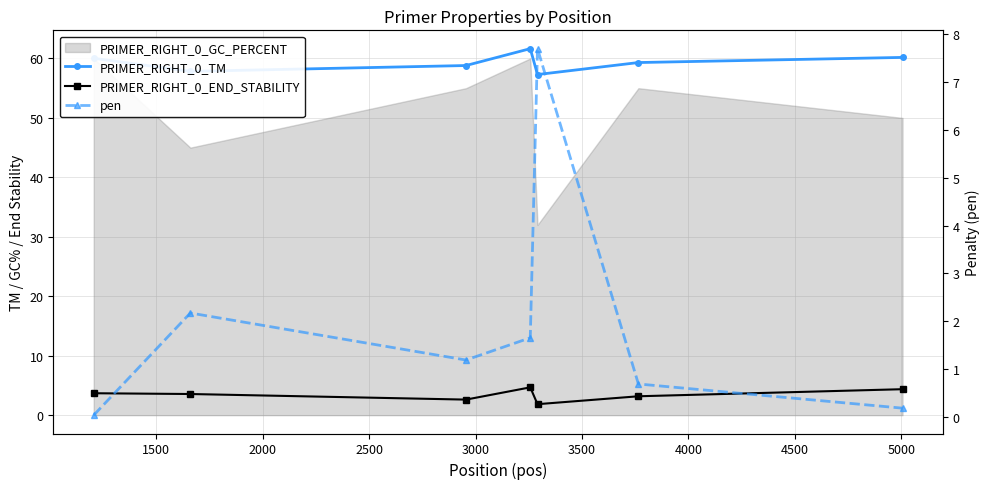

Does the chart have visible grid lines?

Yes